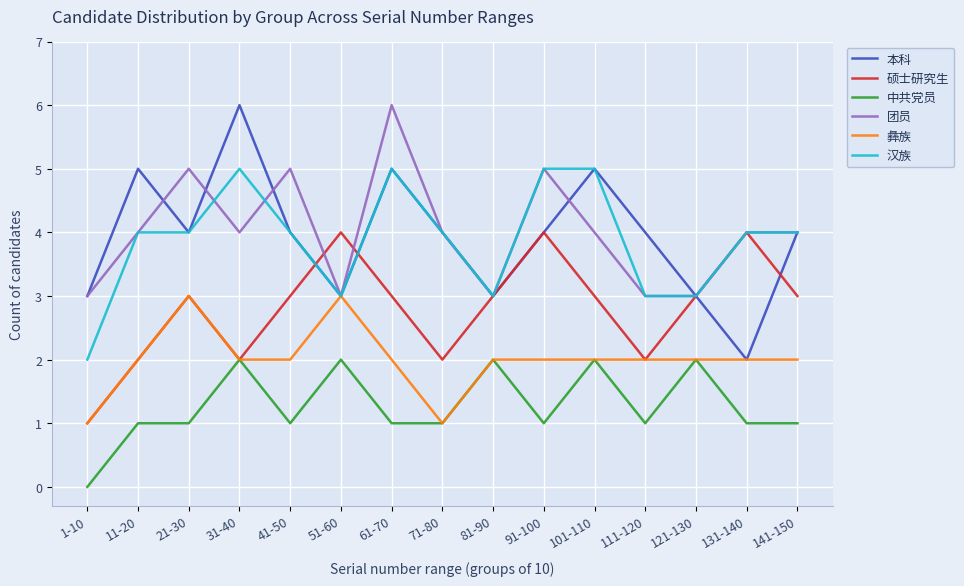

Reading left to right, transcribe all the data shown in this chart.

本科: 1-10=3	11-20=5	21-30=4	31-40=6	41-50=4	51-60=3	61-70=5	71-80=4	81-90=3	91-100=4	101-110=5	111-120=4	121-130=3	131-140=2	141-150=4
硕士研究生: 1-10=1	11-20=2	21-30=3	31-40=2	41-50=3	51-60=4	61-70=3	71-80=2	81-90=3	91-100=4	101-110=3	111-120=2	121-130=3	131-140=4	141-150=3
中共党员: 1-10=0	11-20=1	21-30=1	31-40=2	41-50=1	51-60=2	61-70=1	71-80=1	81-90=2	91-100=1	101-110=2	111-120=1	121-130=2	131-140=1	141-150=1
团员: 1-10=3	11-20=4	21-30=5	31-40=4	41-50=5	51-60=3	61-70=6	71-80=4	81-90=3	91-100=5	101-110=4	111-120=3	121-130=3	131-140=4	141-150=4
彝族: 1-10=1	11-20=2	21-30=3	31-40=2	41-50=2	51-60=3	61-70=2	71-80=1	81-90=2	91-100=2	101-110=2	111-120=2	121-130=2	131-140=2	141-150=2
汉族: 1-10=2	11-20=4	21-30=4	31-40=5	41-50=4	51-60=3	61-70=5	71-80=4	81-90=3	91-100=5	101-110=5	111-120=3	121-130=3	131-140=4	141-150=4